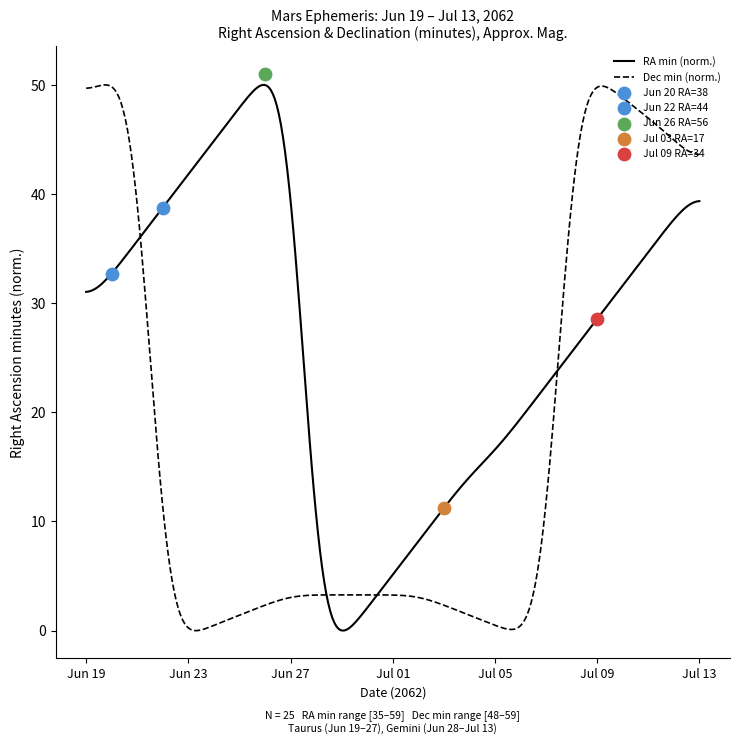

Which series reaches the minimum Y coordinate?

Dec_min